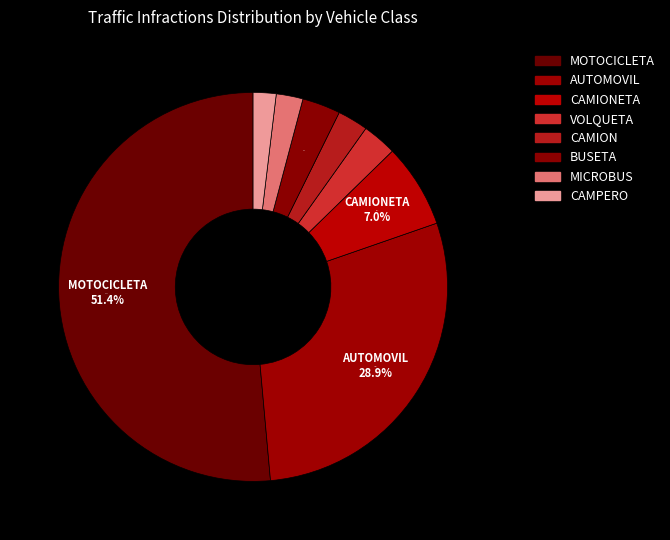

How many slices are in this pie chart?

8